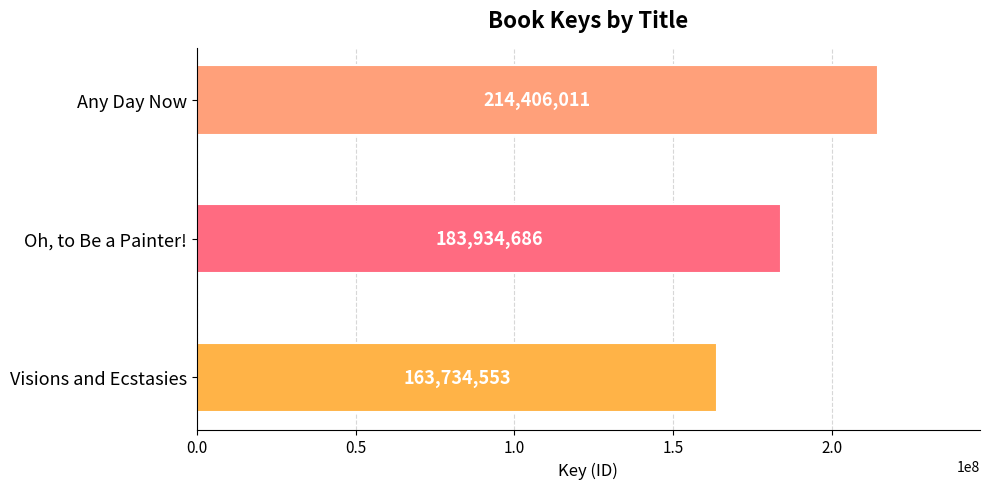

What is the difference between the maximum and minimum values?

50671458